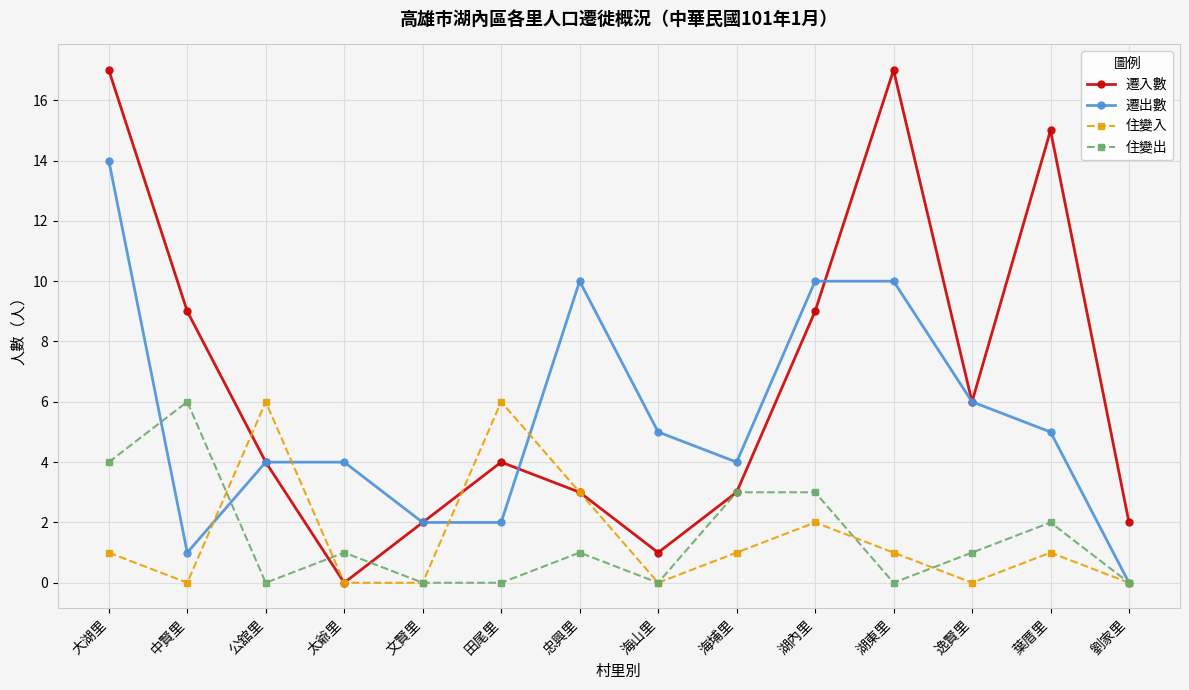

Reading left to right, list all the values displayed in this chart.

遷入數: 17	9	4	0	2	4	3	1	3	9	17	6	15	2
遷出數: 14	1	4	4	2	2	10	5	4	10	10	6	5	0
住變入: 1	0	6	0	0	6	3	0	1	2	1	0	1	0
住變出: 4	6	0	1	0	0	1	0	3	3	0	1	2	0